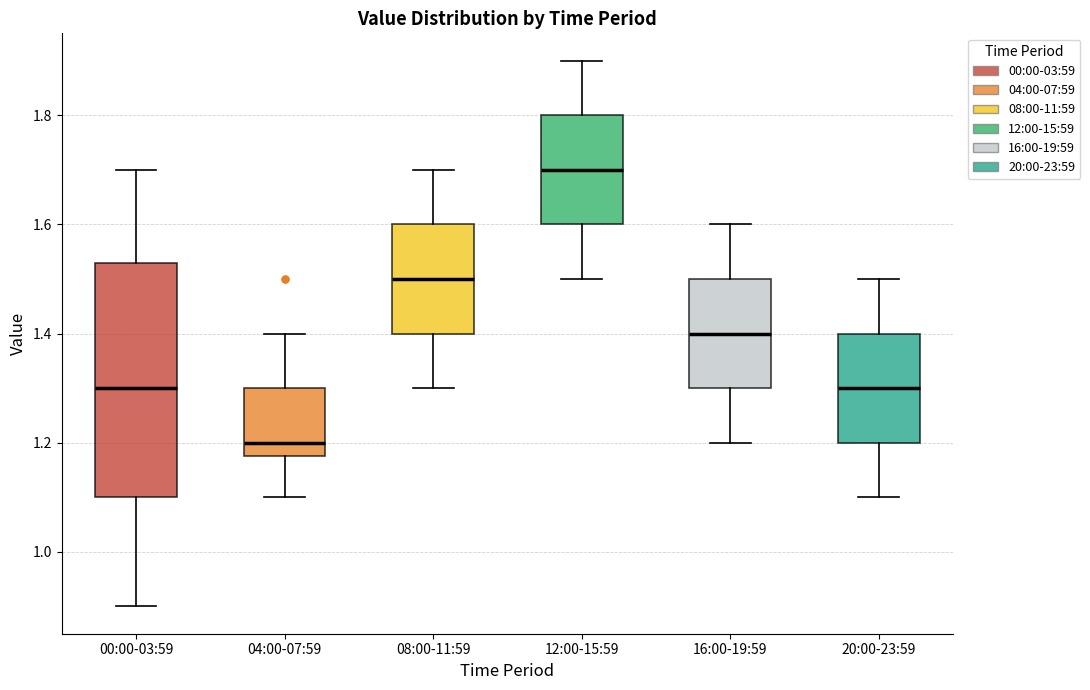

Reading left to right, read every box against the y-axis: the position of its median line, the range the box covers, and the ends of its whiskers. The values are not printed on the chart, so give them approximately, as read against the axis.

00:00-03:59: median 1.30, box 1.10 to 1.54, whiskers 0.90 to 1.70
04:00-07:59: median 1.20, box 1.18 to 1.30, whiskers 1.10 to 1.40
08:00-11:59: median 1.50, box 1.40 to 1.60, whiskers 1.30 to 1.70
12:00-15:59: median 1.70, box 1.60 to 1.80, whiskers 1.50 to 1.90
16:00-19:59: median 1.40, box 1.30 to 1.50, whiskers 1.20 to 1.60
20:00-23:59: median 1.30, box 1.20 to 1.40, whiskers 1.10 to 1.50